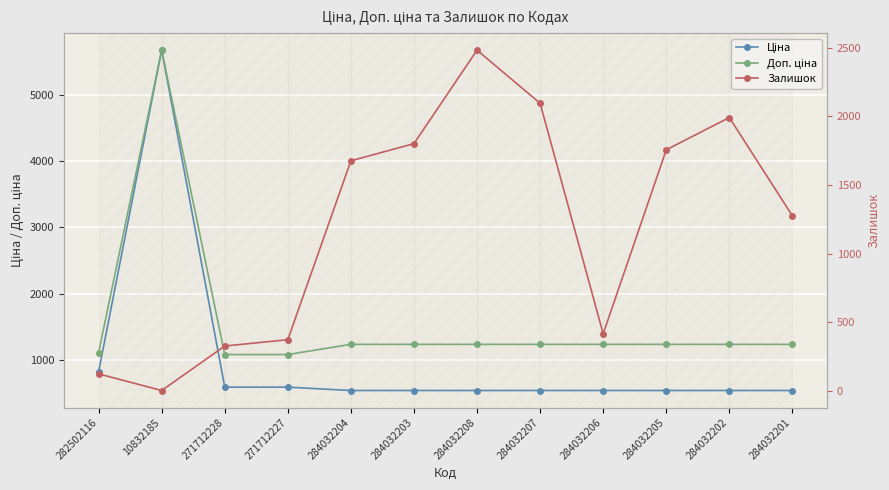

Is it true that Доп. ціна equals 617.9 at 284032207?

False